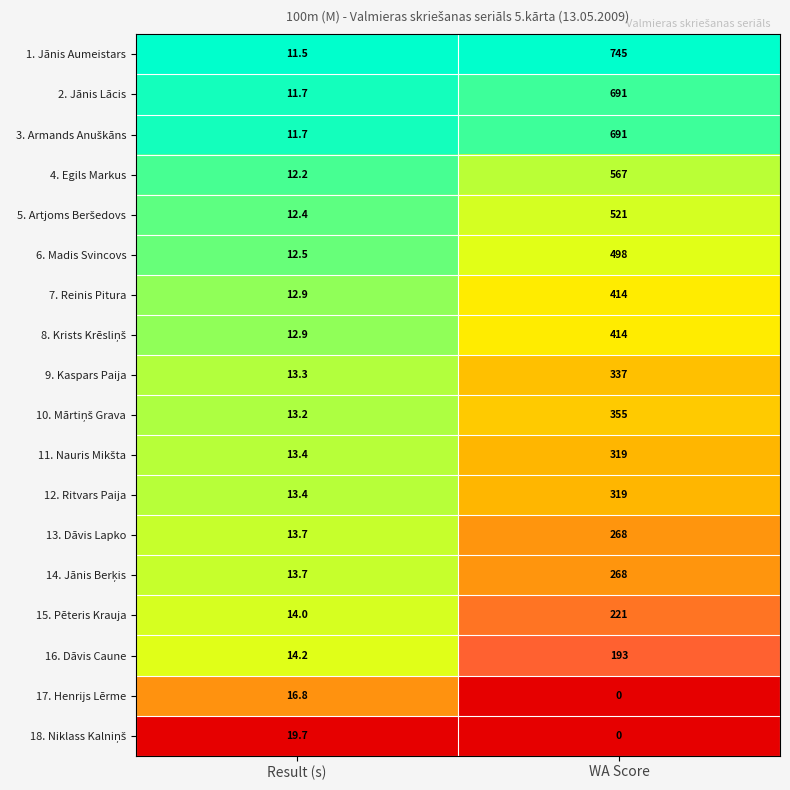

Rank the categories by 9. Kaspars Paija value from lowest to highest.

Result (s), WA Score